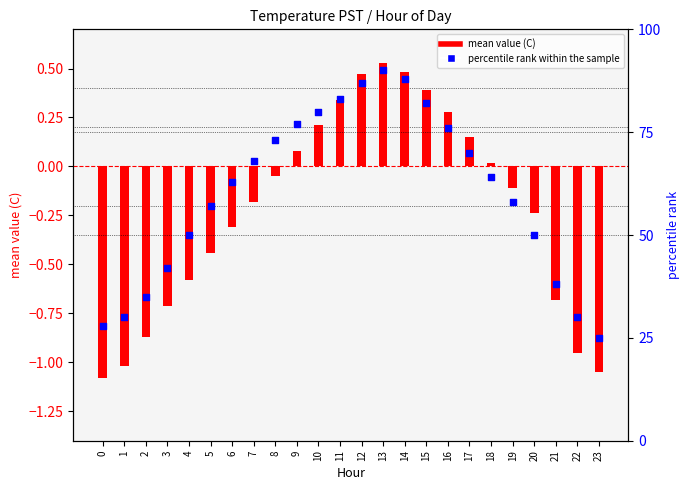

At which category is the sum across all series the highest?

13